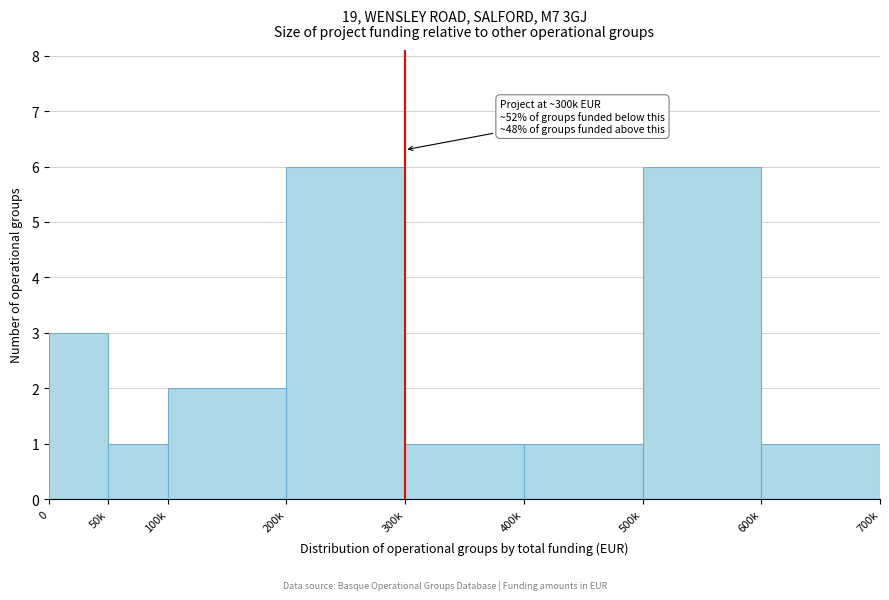

Reading right to left, extract all data points from this chart.

600k=1	500k=6	400k=1	300k=1	200k=6	100k=2	50k=1	0=3